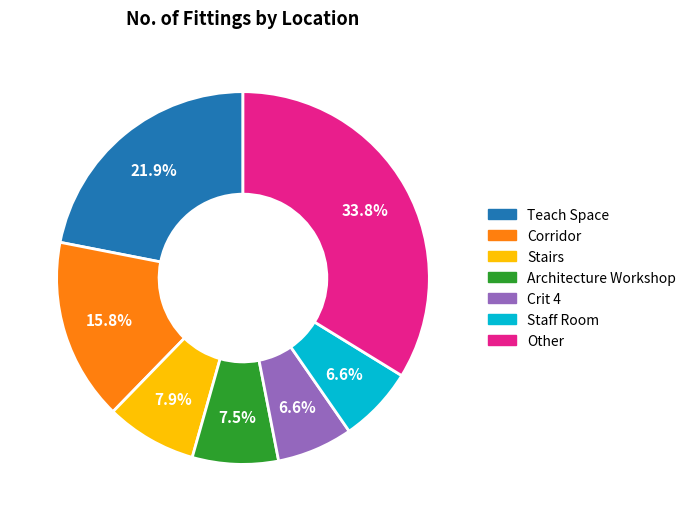

Is there any slice that represents more than half of the pie?

No